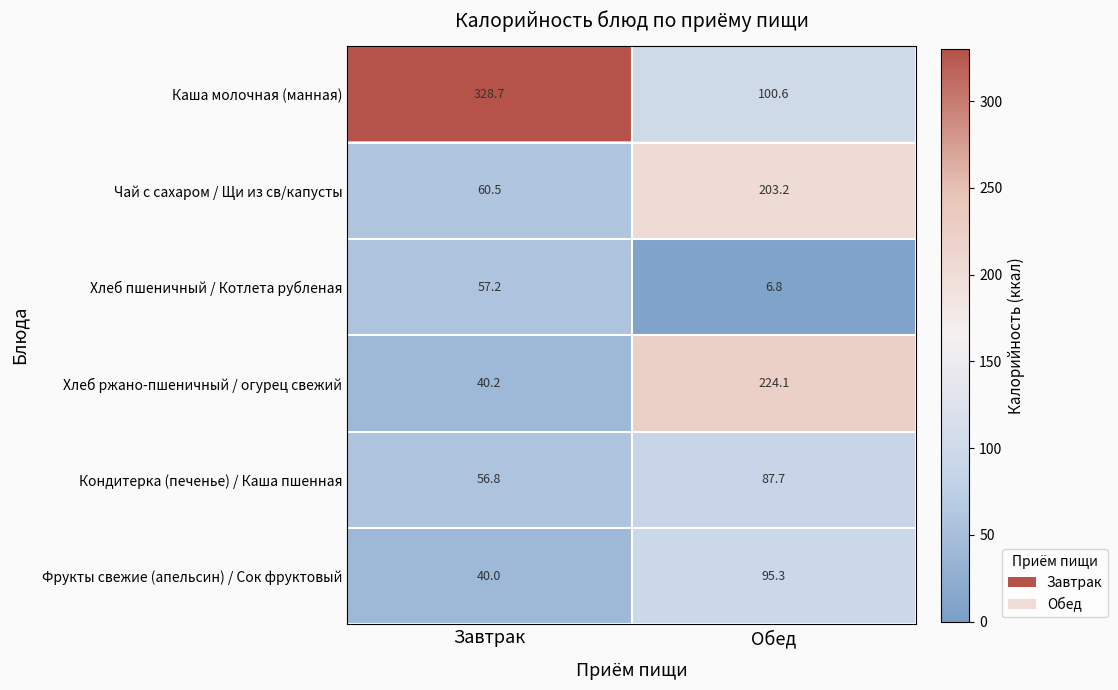

Reading left to right, what are all the values shown in this chart?

Каша молочная (манная): 328.7	100.6
Чай с сахаром / Щи из св/капусты: 60.5	203.2
Хлеб пшеничный / Котлета рубленая: 57.2	6.8
Хлеб ржано-пшеничный / огурец свежий: 40.2	224.1
Кондитерка (печенье) / Каша пшенная: 56.8	87.7
Фрукты свежие (апельсин) / Сок фруктовый: 40.0	95.3